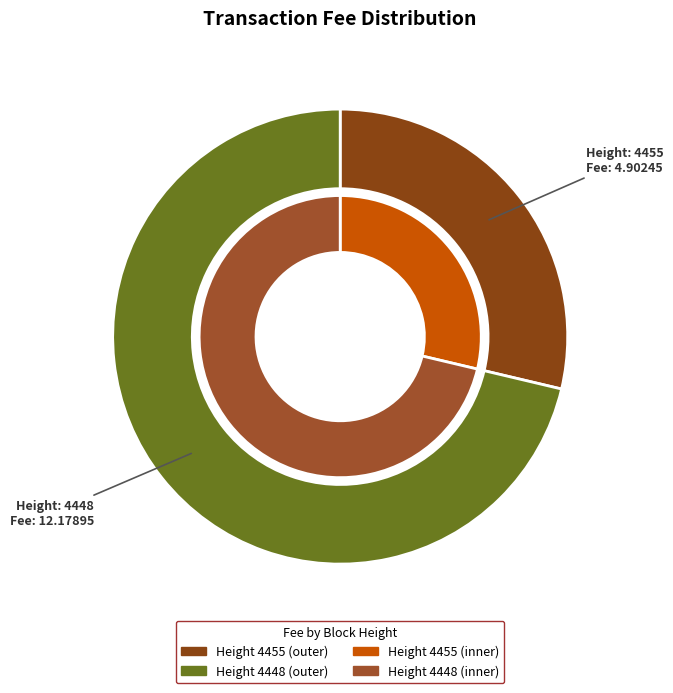

How many segments does this pie chart have?

2